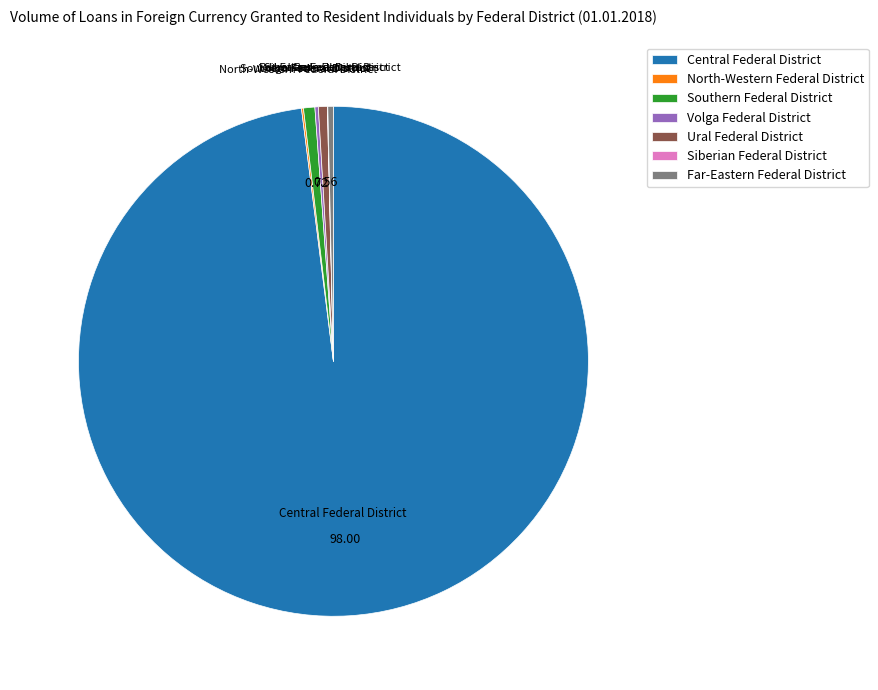

Does Central Federal District represent more than half of the total?

Yes